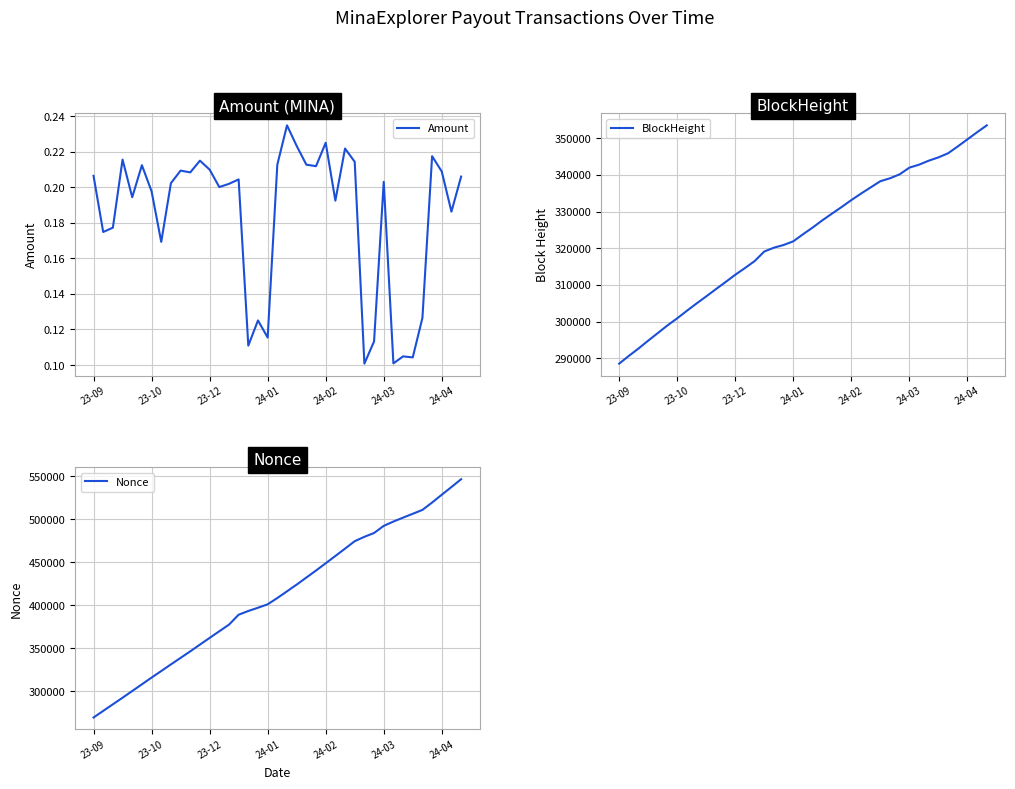

Reading left to right, what are all the values shown in this chart?

Amount: 0.2	0.2	0.2	0.2	0.2	0.2	0.2	0.2	0.2	0.2	0.2	0.2	0.2	0.2	0.2	0.2	0.1	0.1	0.1	0.2	0.2	0.2	0.2	0.2	0.2	0.2	0.2	0.2	0.1	0.1	0.2	0.1	0.1	0.1	0.1	0.2	0.2	0.2	0.2
BlockHeight: 288542.0	290660.0	292670.0	294812.0	296887.0	298981.0	300896.0	302953.0	304943.0	306870.0	308847.0	310782.0	312766.0	314586.0	316482.0	319098.0	320145.0	320875.0	321874.0	323798.0	325629.0	327596.0	329426.0	331230.0	333114.0	334877.0	336574.0	338256.0	339054.0	340144.0	341955.0	342759.0	343850.0	344745.0	345866.0	347731.0	349658.0	351600.0	353476.0
Nonce: 269498.0	277210.0	284877.0	292537.0	300329.0	308136.0	315961.0	323592.0	331307.0	338901.0	346513.0	354332.0	362125.0	369854.0	377543.0	389109.0	393450.0	397229.0	401223.0	408538.0	416333.0	424162.0	432356.0	440501.0	448972.0	457450.0	466001.0	474662.0	479752.0	484200.0	492480.0	497508.0	502081.0	506553.0	511047.0	519665.0	528725.0	537686.0	546762.0